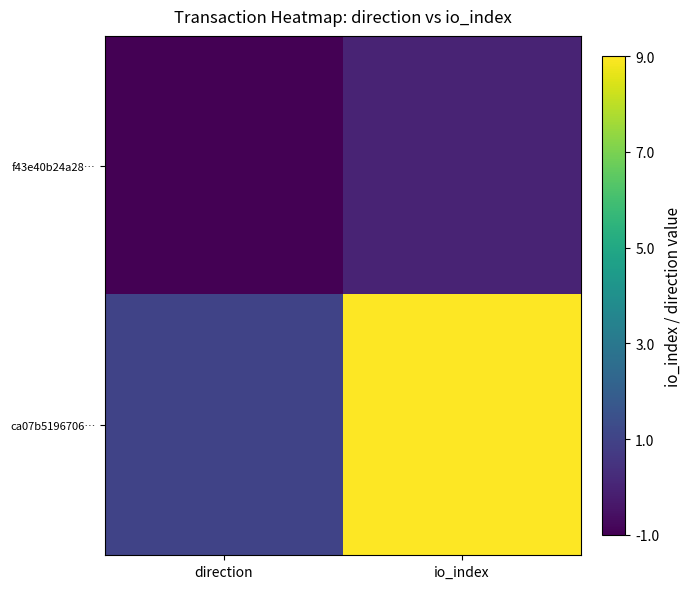

Which series has the largest total across all categories?

ca07b5196706…